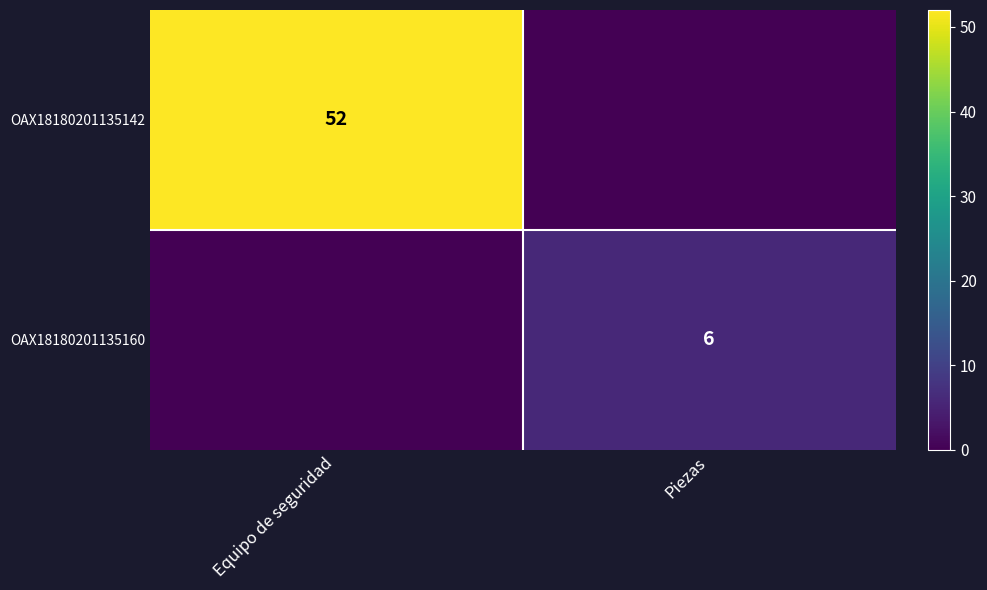

What is the spread (max minus min) of values at Piezas?

6